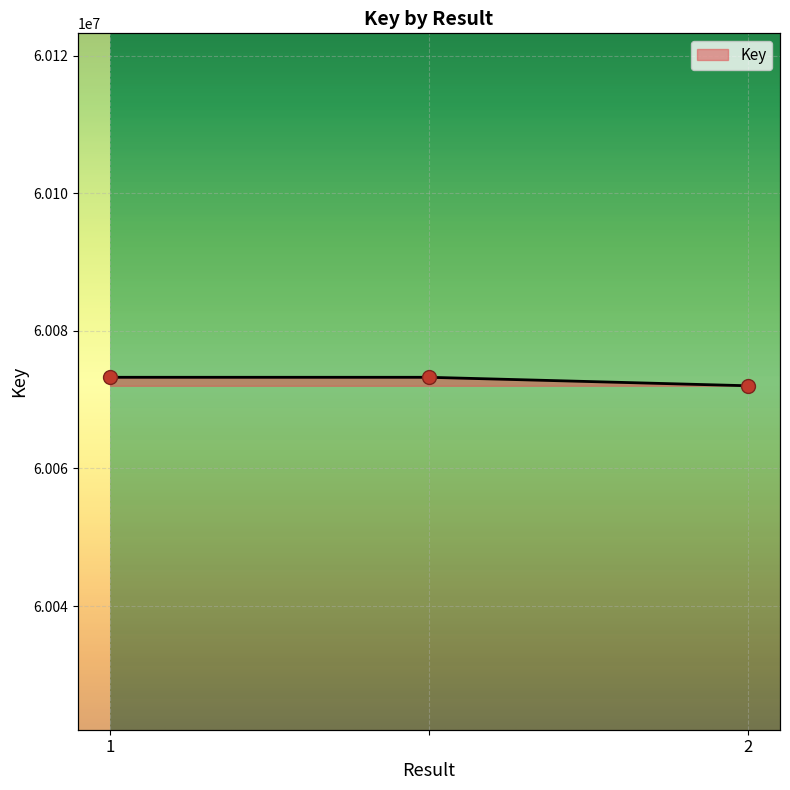

What is the greatest value displayed?

60073247